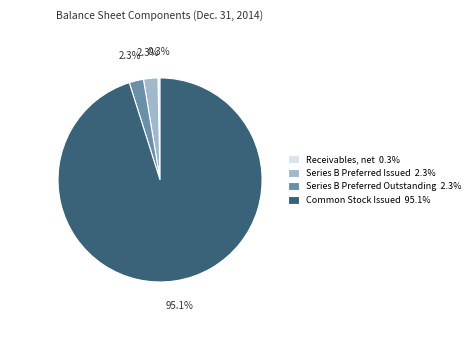

Does Receivables, net account for over 50% of the chart?

No